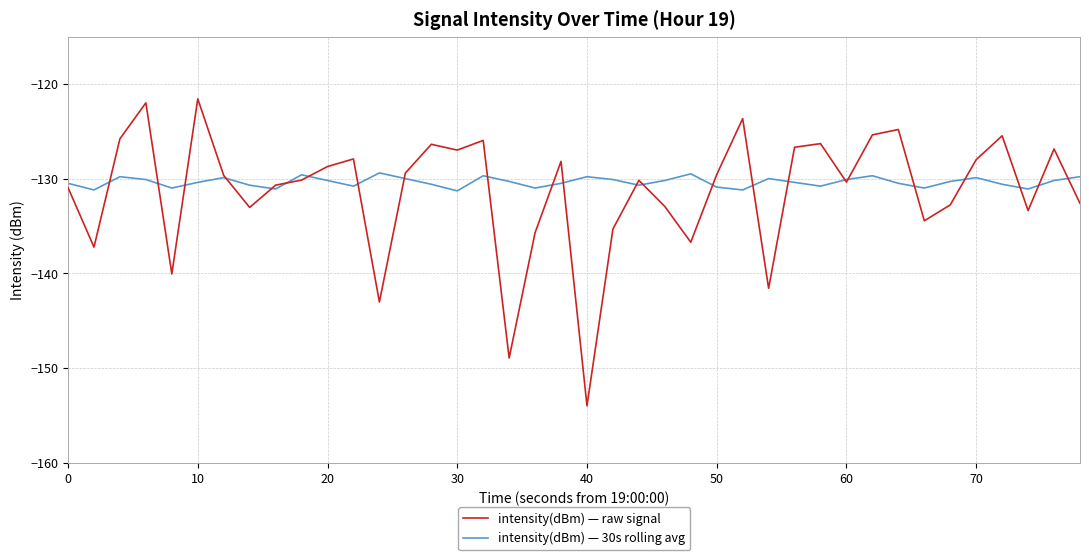

What is the maximum value for intensity(dBm) — raw signal?

-121.6